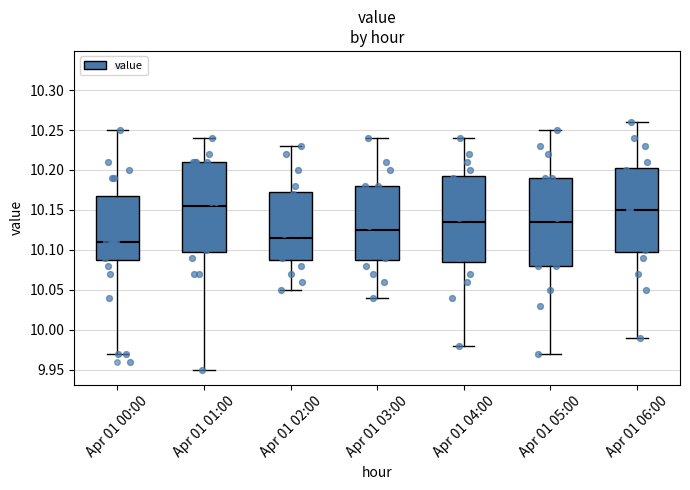

Reading left to right, transcribe this box plot: for each box, give where its median line is, the range the box spans, and where its two whiskers end, as read against the y-axis. The values are not printed on the chart, so give them approximately, as read against the axis.

Apr 01 00:00: median 10.110, box 10.090 to 10.170, whiskers 9.970 to 10.250
Apr 01 01:00: median 10.155, box 10.100 to 10.210, whiskers 9.950 to 10.240
Apr 01 02:00: median 10.115, box 10.090 to 10.175, whiskers 10.050 to 10.230
Apr 01 03:00: median 10.125, box 10.090 to 10.180, whiskers 10.040 to 10.240
Apr 01 04:00: median 10.135, box 10.085 to 10.195, whiskers 9.980 to 10.240
Apr 01 05:00: median 10.135, box 10.080 to 10.190, whiskers 9.970 to 10.250
Apr 01 06:00: median 10.150, box 10.100 to 10.205, whiskers 9.990 to 10.260